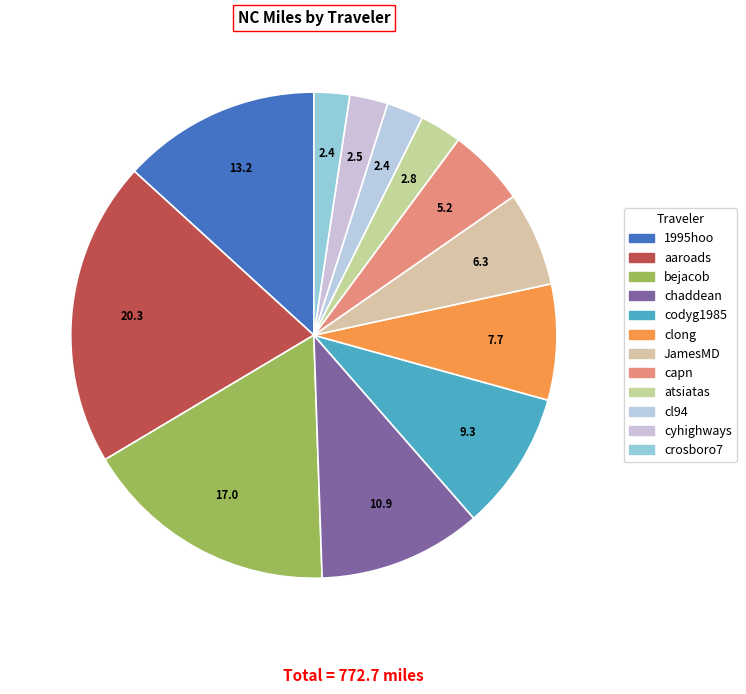

To the nearest percent, what is the combined percentage of codyg1985 and chaddean?

20%